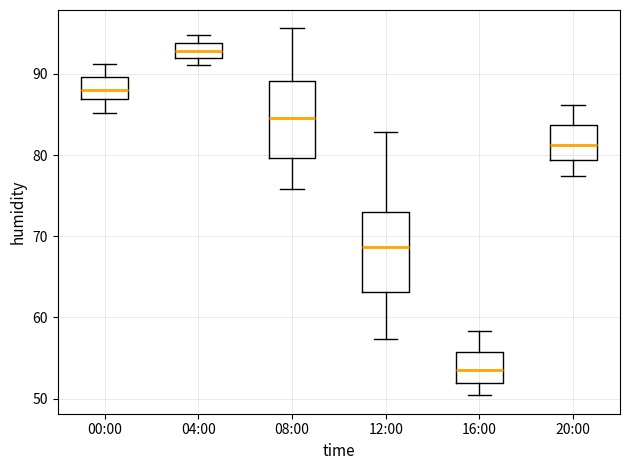

Where does the lower whisker of the box for 08:00 end on the y-axis? The values are not printed on the chart, so give them approximately, as read against the axis.

76